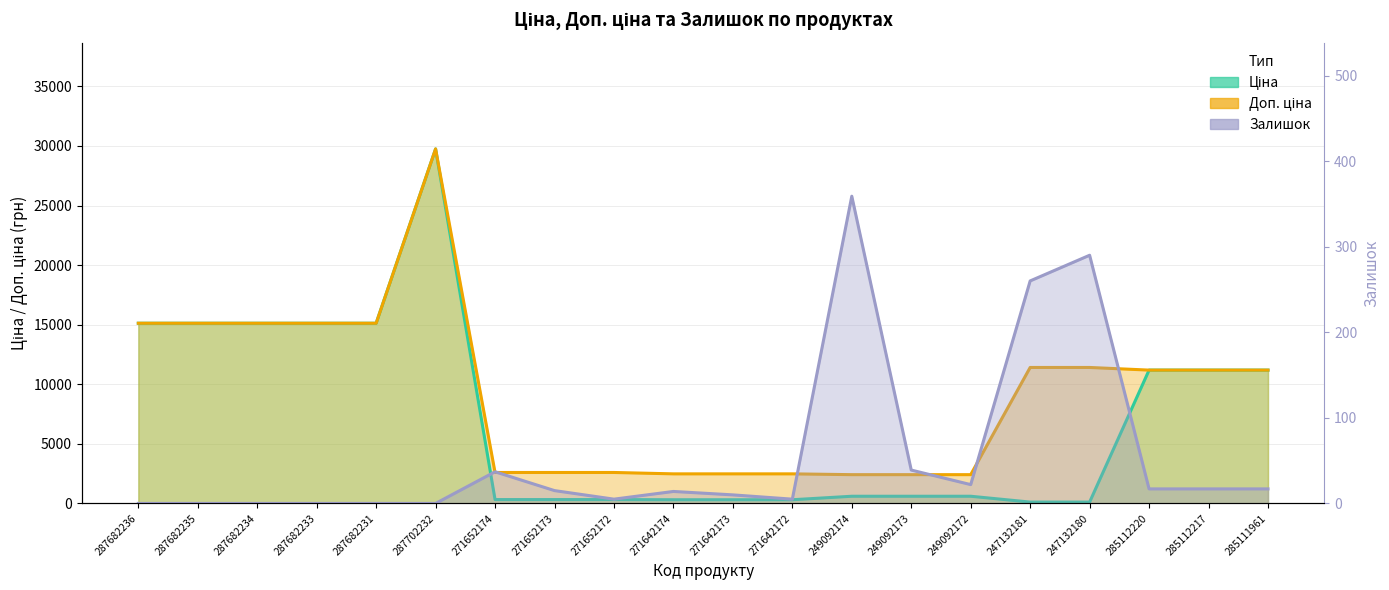

What is the total value across all series at 271642172?

2797.7